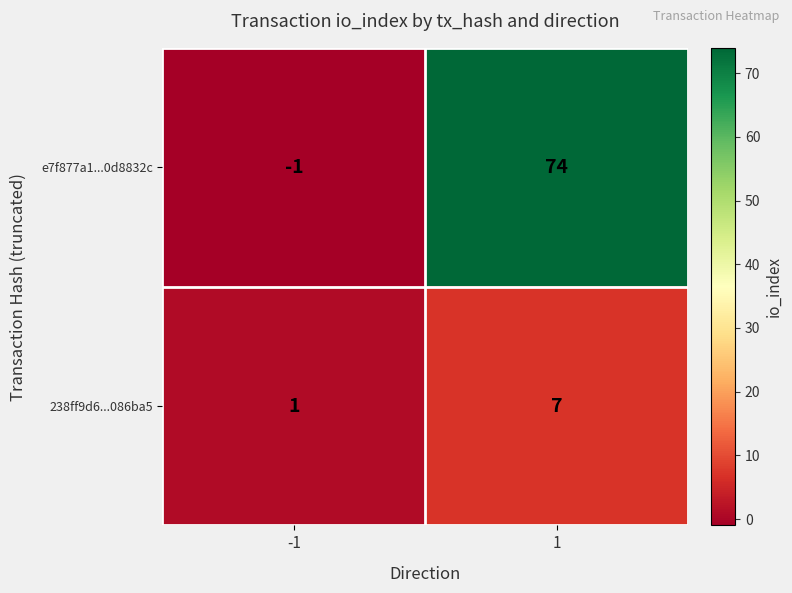

List the series in order of their peak value, highest first.

e7f877a1...0d8832c, 238ff9d6...086ba5